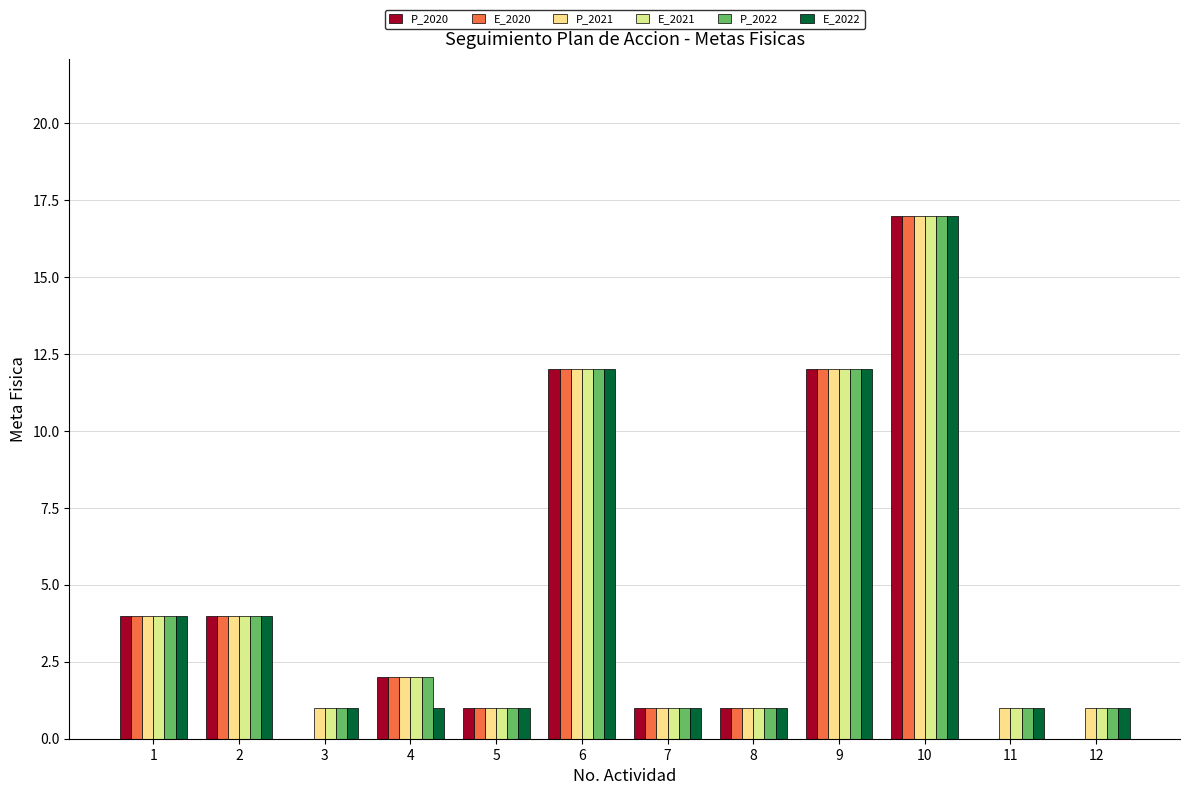

What is the difference between the maximum and second lowest values in the E_2022 series?

16